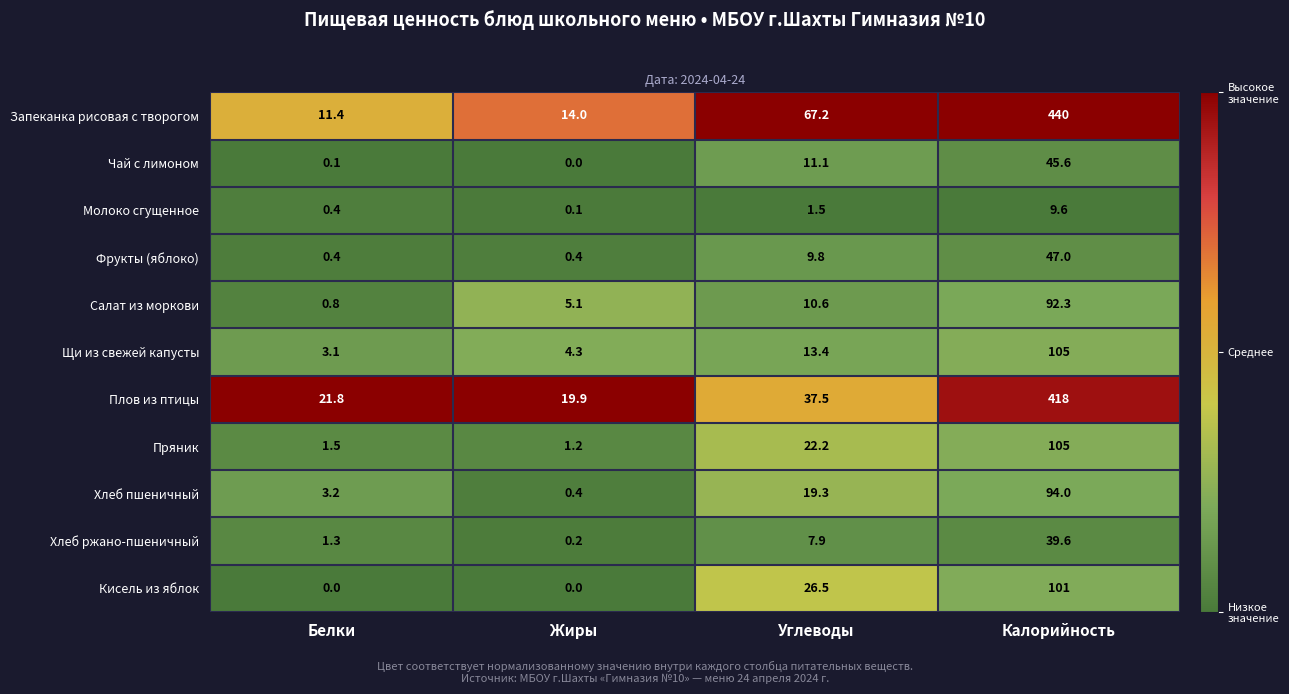

Rank the categories by Щи из свежей капусты value from lowest to highest.

Белки, Жиры, Углеводы, Калорийность